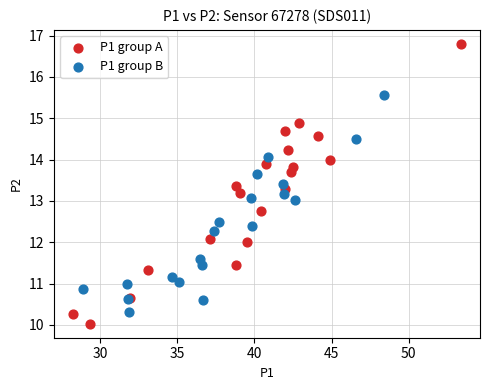

Which series contains the lowest Y value?

P1 group A